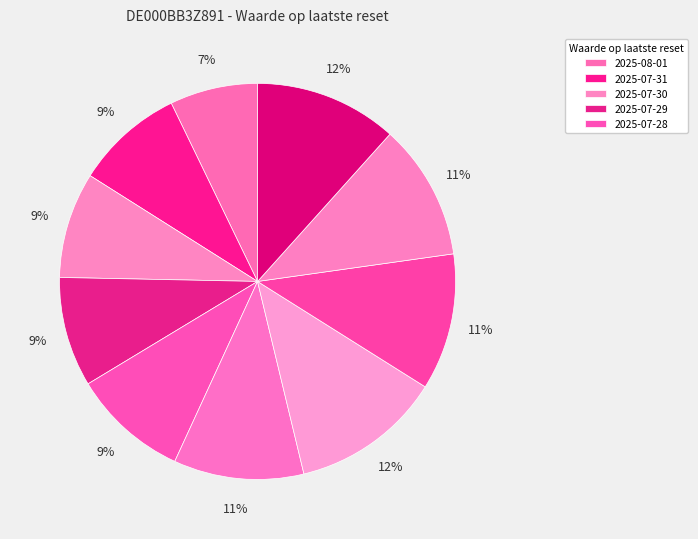

Count the number of slices in the pie.

10